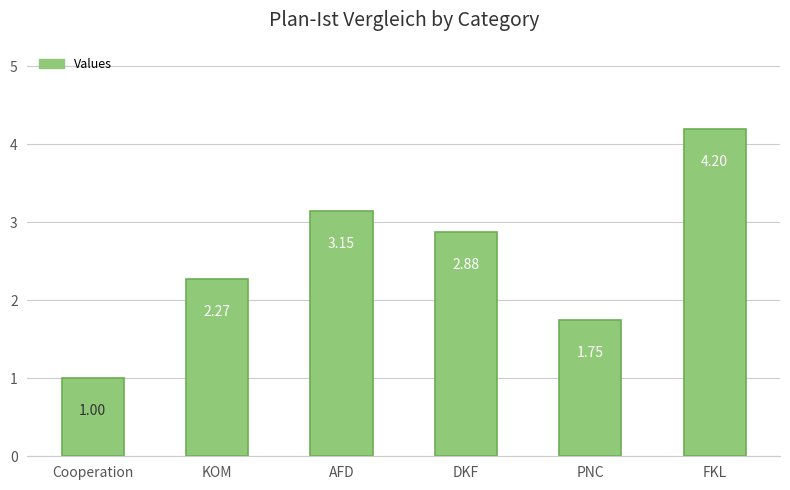

What is the label of the 6th bar from the right?

Cooperation